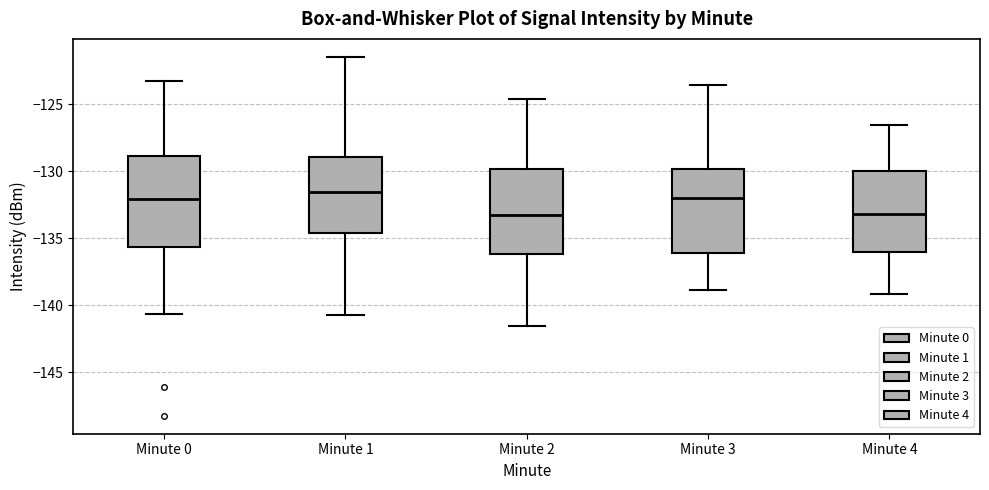

Reading left to right, read every box against the y-axis: the position of its median line, the range the box covers, and the ends of its whiskers. The values are not printed on the chart, so give them approximately, as read against the axis.

Minute 0: median -132.0, box -135.5 to -129.0, whiskers -140.5 to -123.0
Minute 1: median -131.5, box -134.5 to -129.0, whiskers -140.5 to -121.5
Minute 2: median -133.5, box -136.0 to -130.0, whiskers -141.5 to -124.5
Minute 3: median -132.0, box -136.0 to -130.0, whiskers -139.0 to -123.5
Minute 4: median -133.0, box -136.0 to -130.0, whiskers -139.0 to -126.5